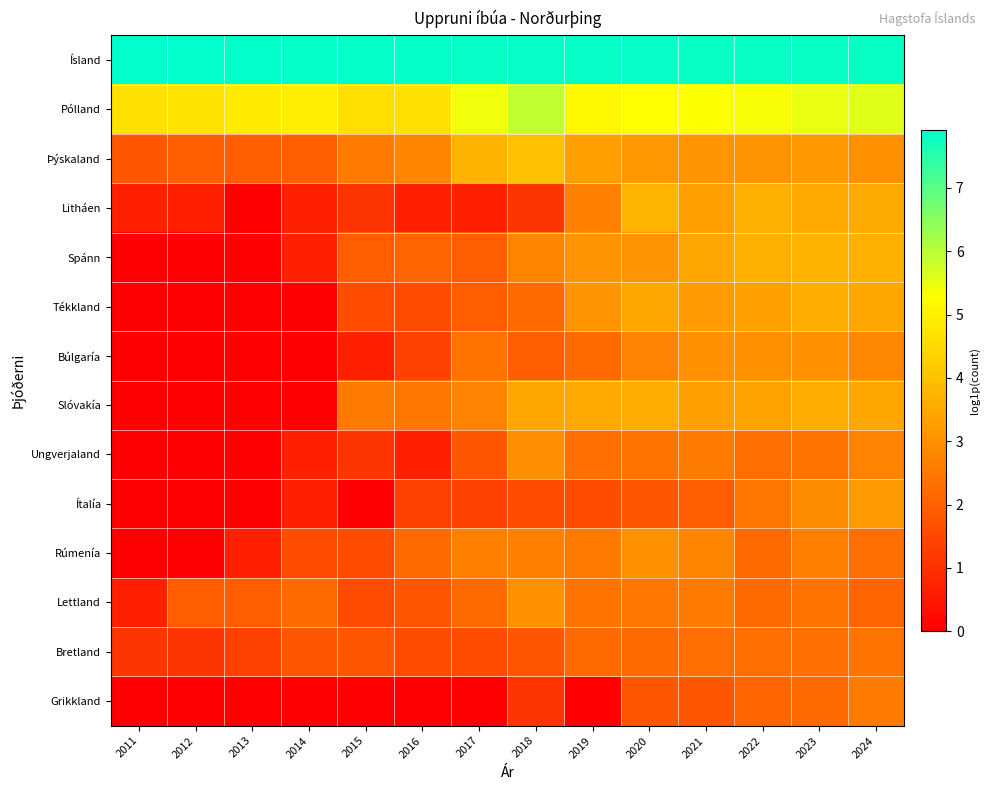

At how many categories does at least one series exceed 3?

14